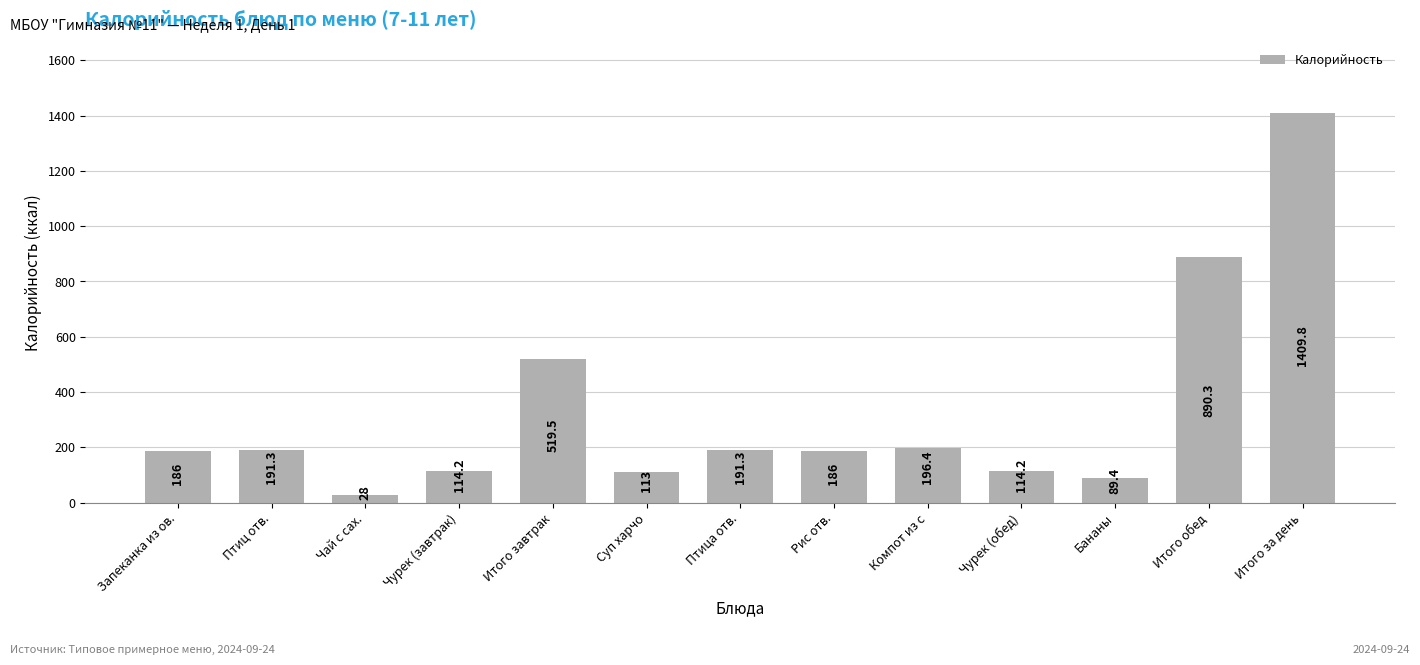

Reading left to right, extract all data points from this chart.

Запеканка из ов.=186.0	Птиц отв.=191.3	Чай с сах.=28.0	Чурек (завтрак)=114.2	Итого завтрак=519.5	Суп харчо=113.0	Птица отв.=191.3	Рис отв.=186.0	Компот из с=196.4	Чурек (обед)=114.2	Бананы=89.4	Итого обед=890.3	Итого за день=1409.8